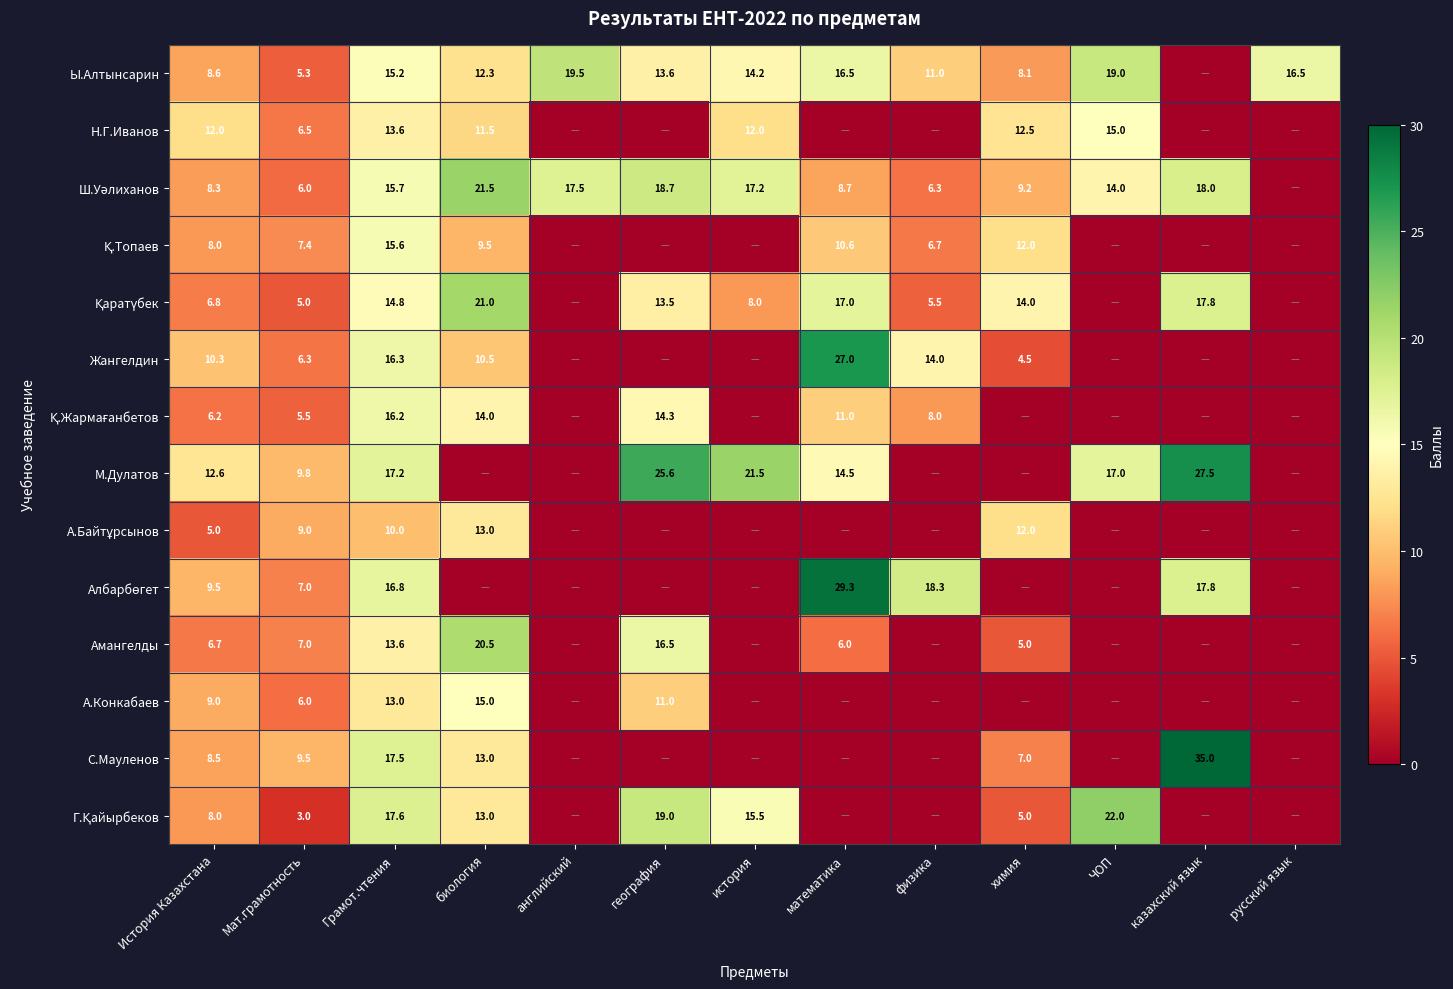

True or false: Ш.Уәлиханов has a value of 6.0 at Мат.грамотность.

True